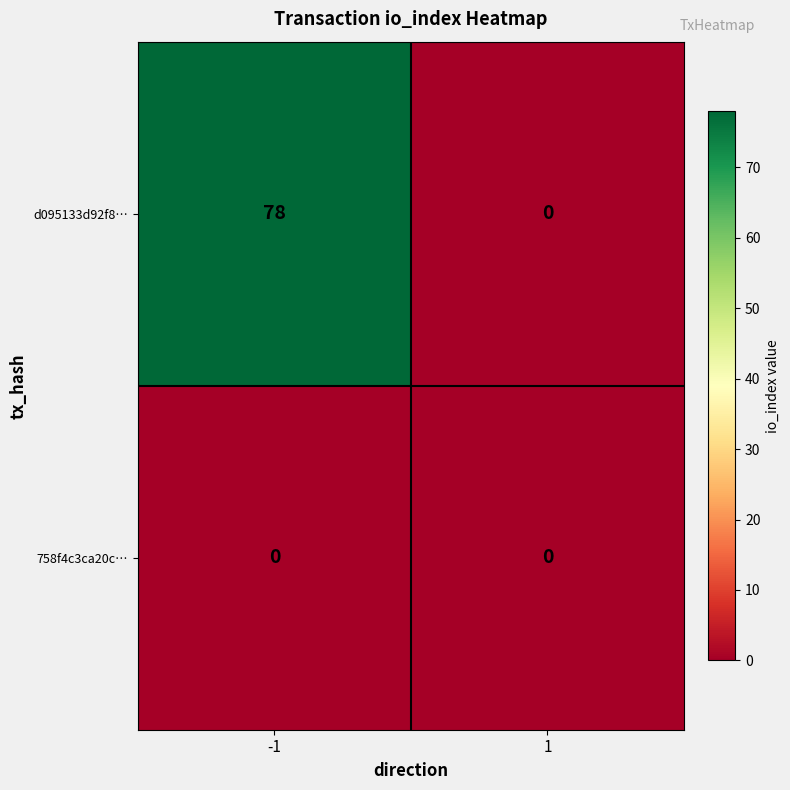

At which category is the sum across all series the highest?

-1